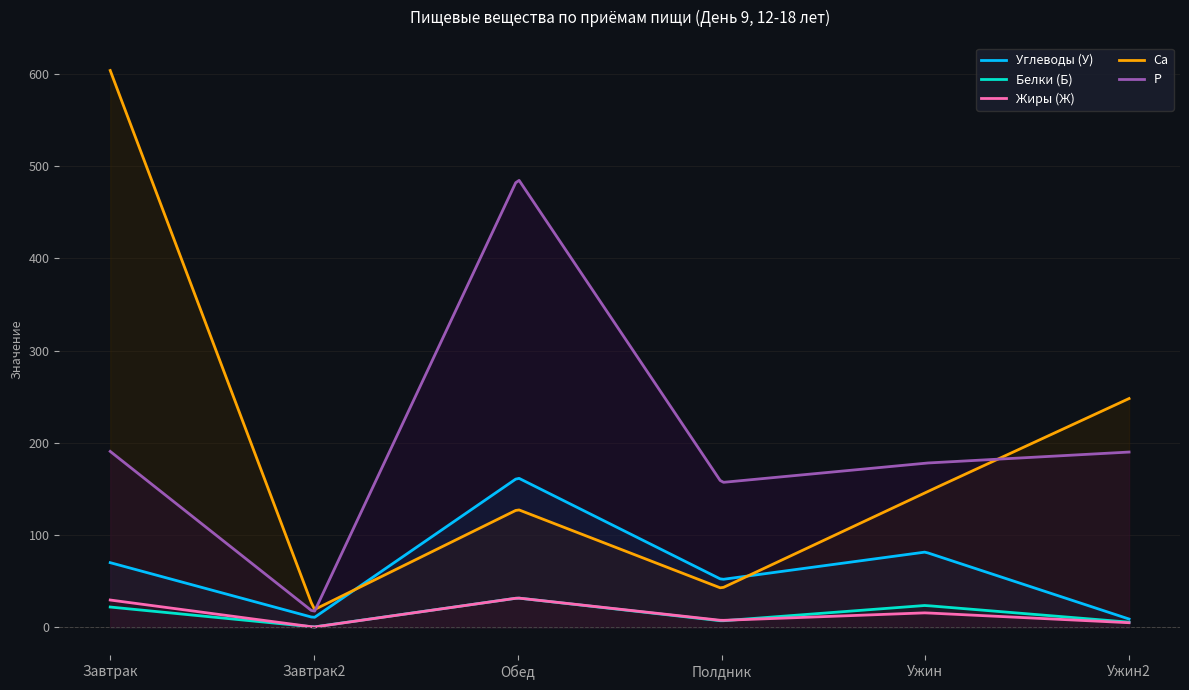

True or false: Жиры (Ж) and P intersect in this chart.

False